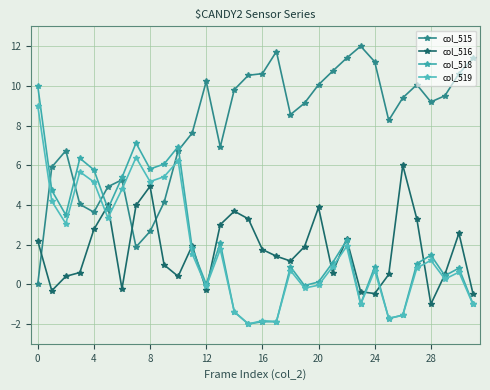

What is the lowest value of the col_516 series?

-1.0